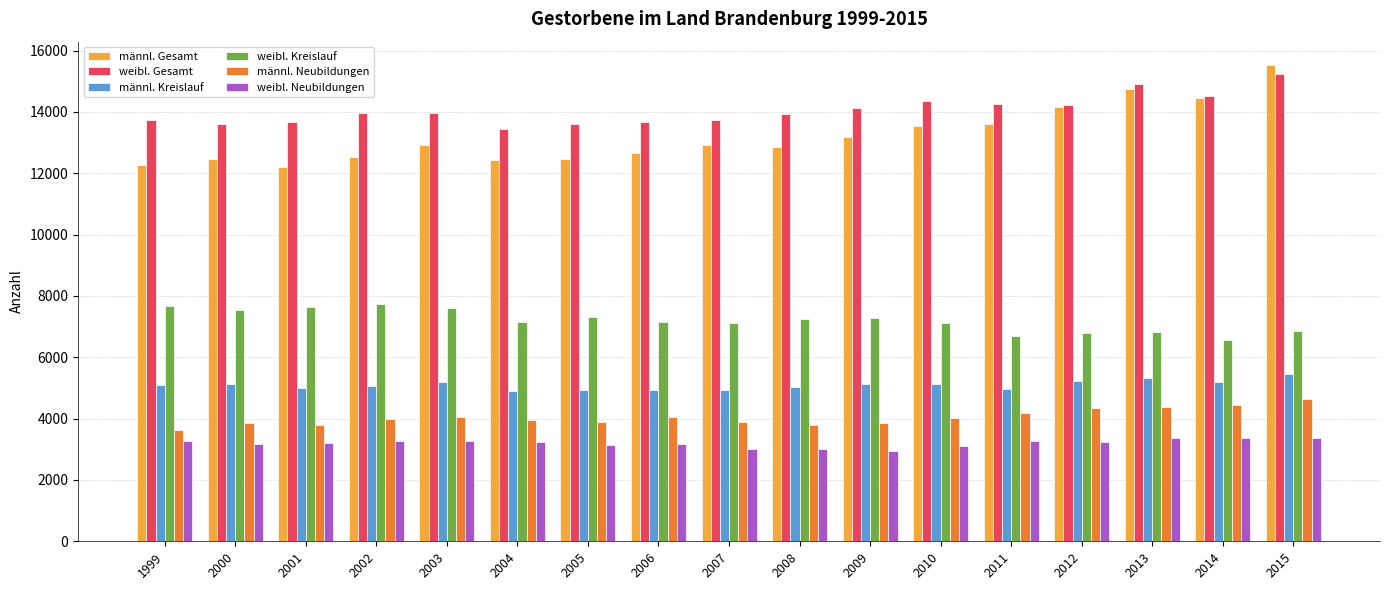

What is the lowest value of the weibl. Kreislauf series?

6576